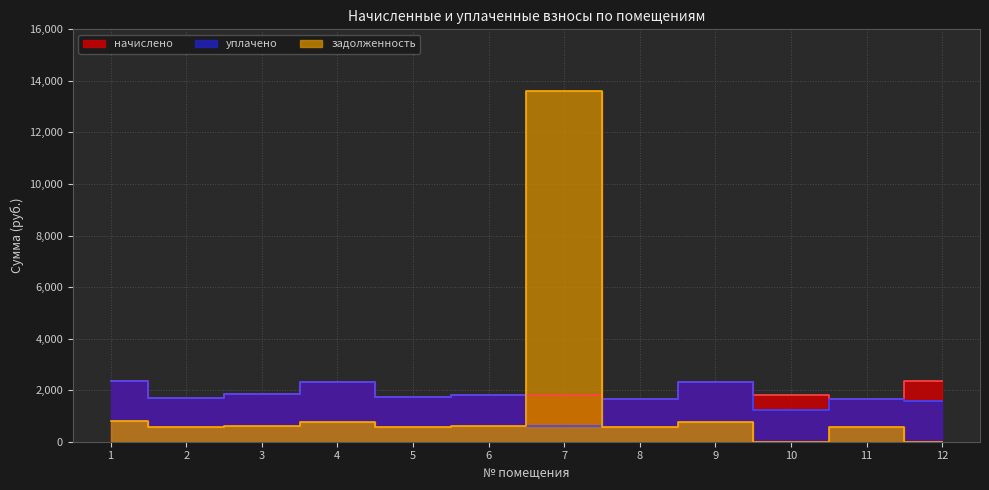

Is the value of начислено at 11 greater than the value of уплачено at 2?

No